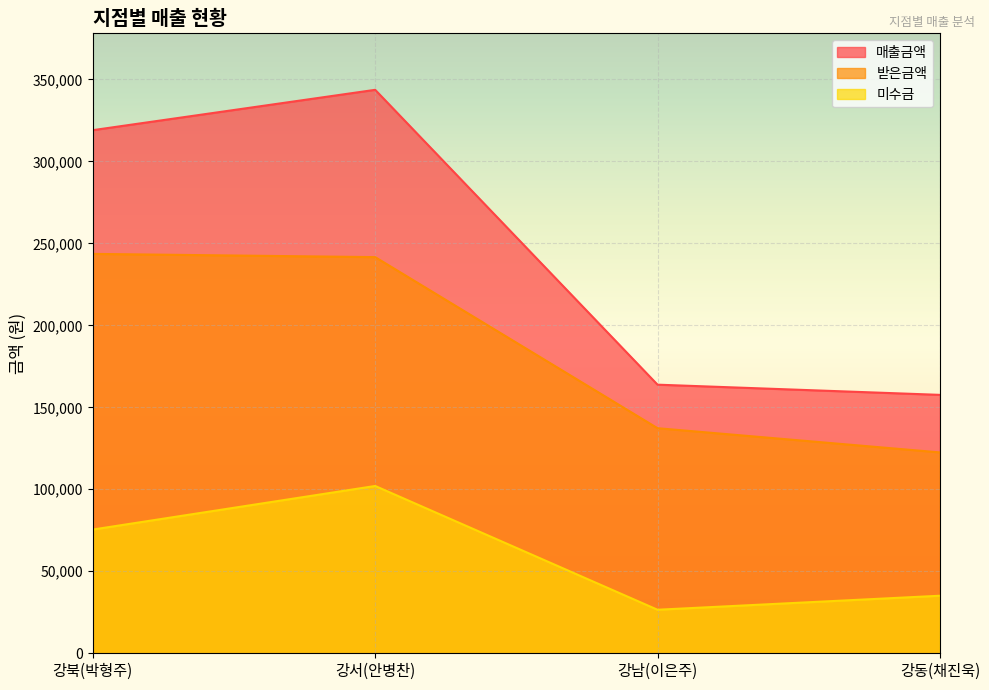

What is the highest value of the 미수금 series?

102020